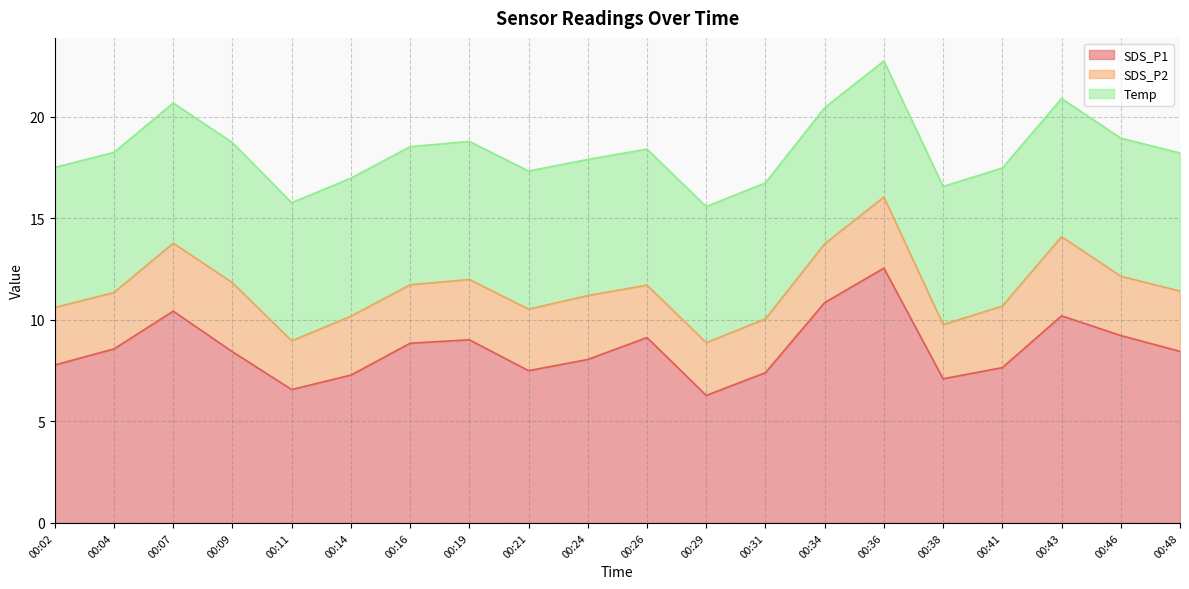

The value of SDS_P1 at 00:46 is 13.9. True or false?

False